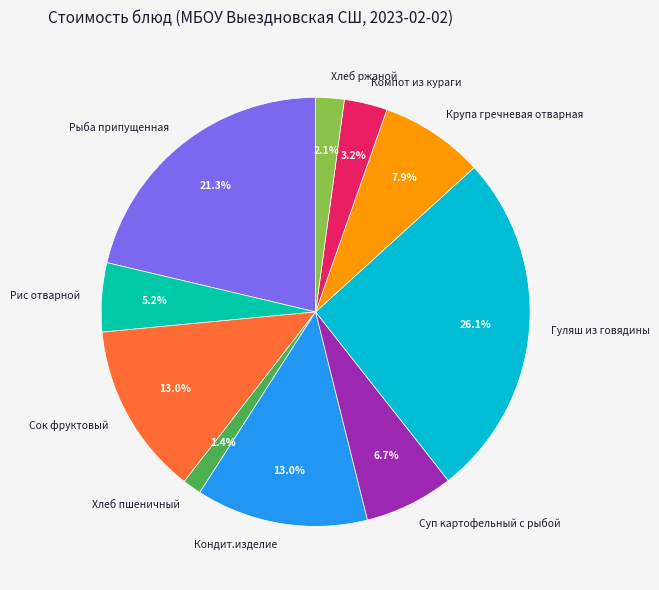

Approximately how many times larger is the value at Хлеб пшеничный compared to Крупа гречневая отварная?

0.2